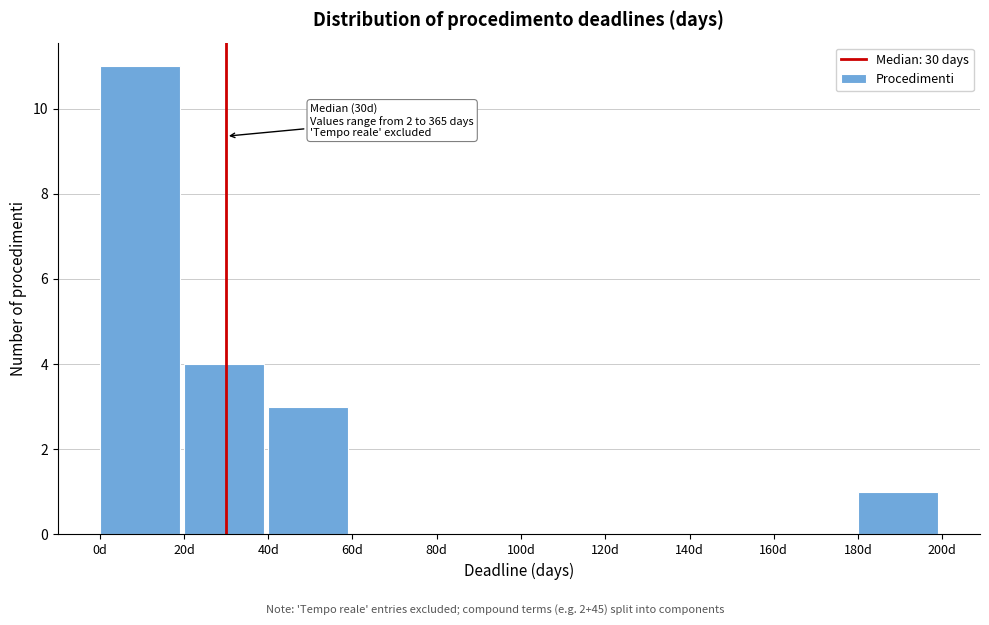

Over which range of the x-axis is the bar tallest?

0 to 20